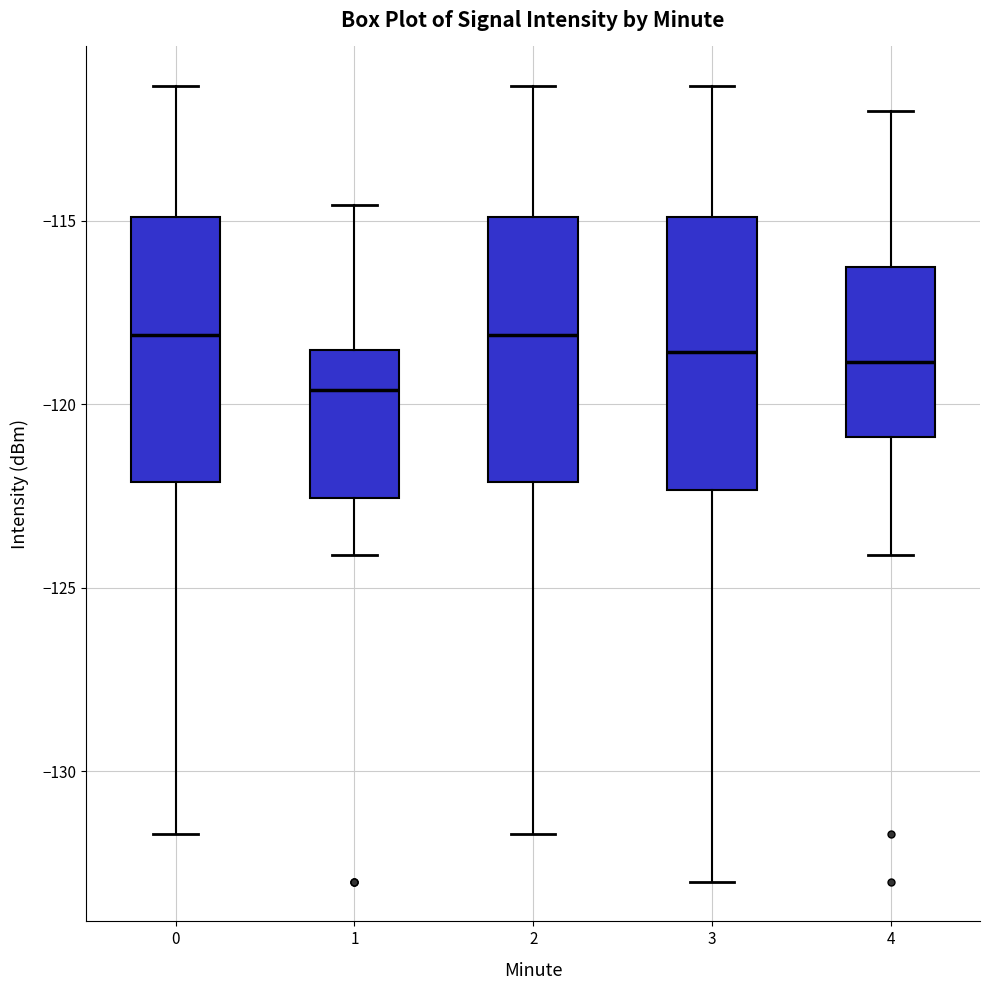

Reading left to right, read every box against the y-axis: the position of its median line, the range the box covers, and the ends of its whiskers. The values are not printed on the chart, so give them approximately, as read against the axis.

0: median -118.0, box -122.0 to -115.0, whiskers -131.5 to -111.5
1: median -119.5, box -122.5 to -118.5, whiskers -124.0 to -114.5
2: median -118.0, box -122.0 to -115.0, whiskers -131.5 to -111.5
3: median -118.5, box -122.5 to -115.0, whiskers -133.0 to -111.5
4: median -119.0, box -121.0 to -116.5, whiskers -124.0 to -112.0